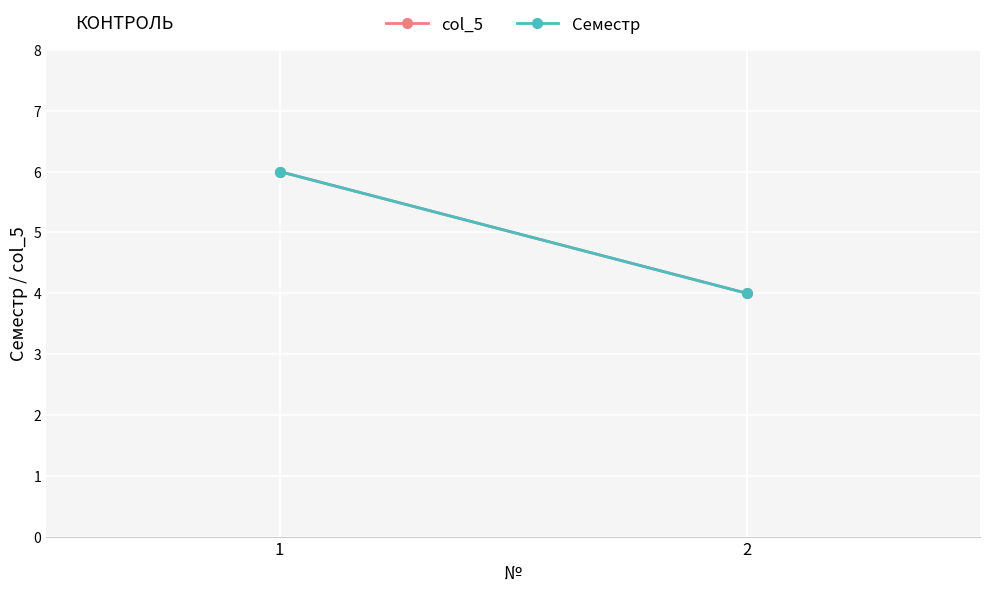

At how many categories does at least one series exceed 4?

1